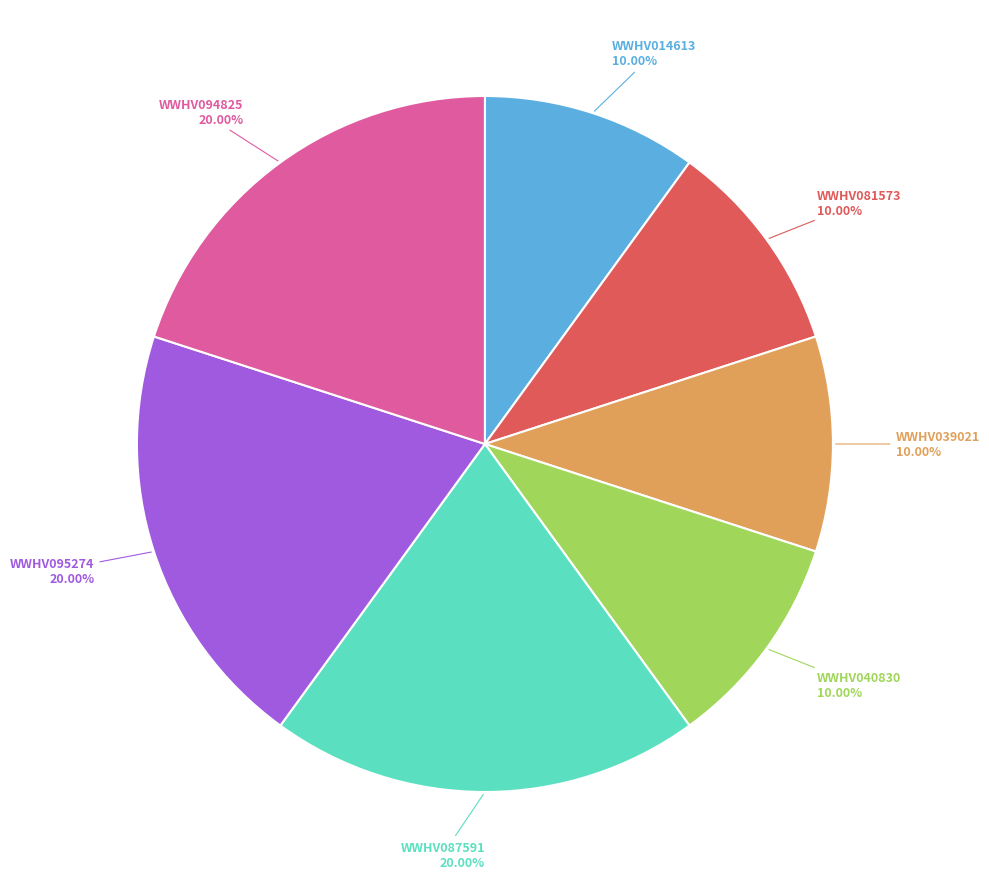

To the nearest percent, what is the average slice percentage?

14%